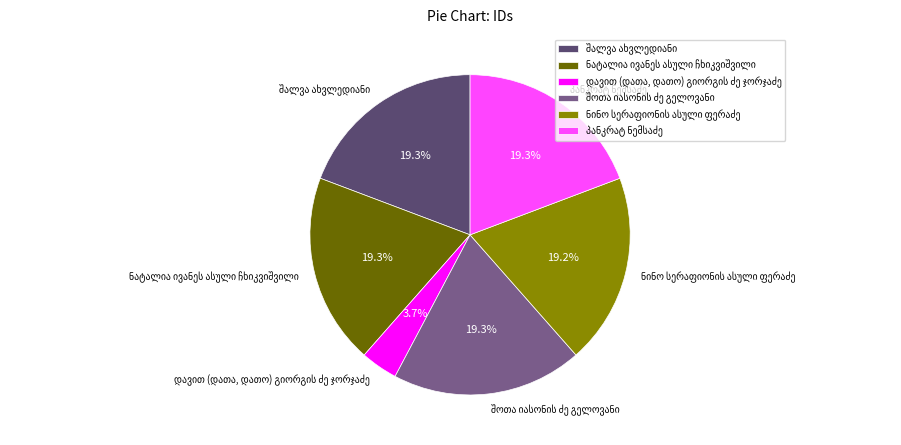

True or false: დავით (დათა, დათო) გიორგის ძე ჯორჯაძე accounts for 4% of the total.

True